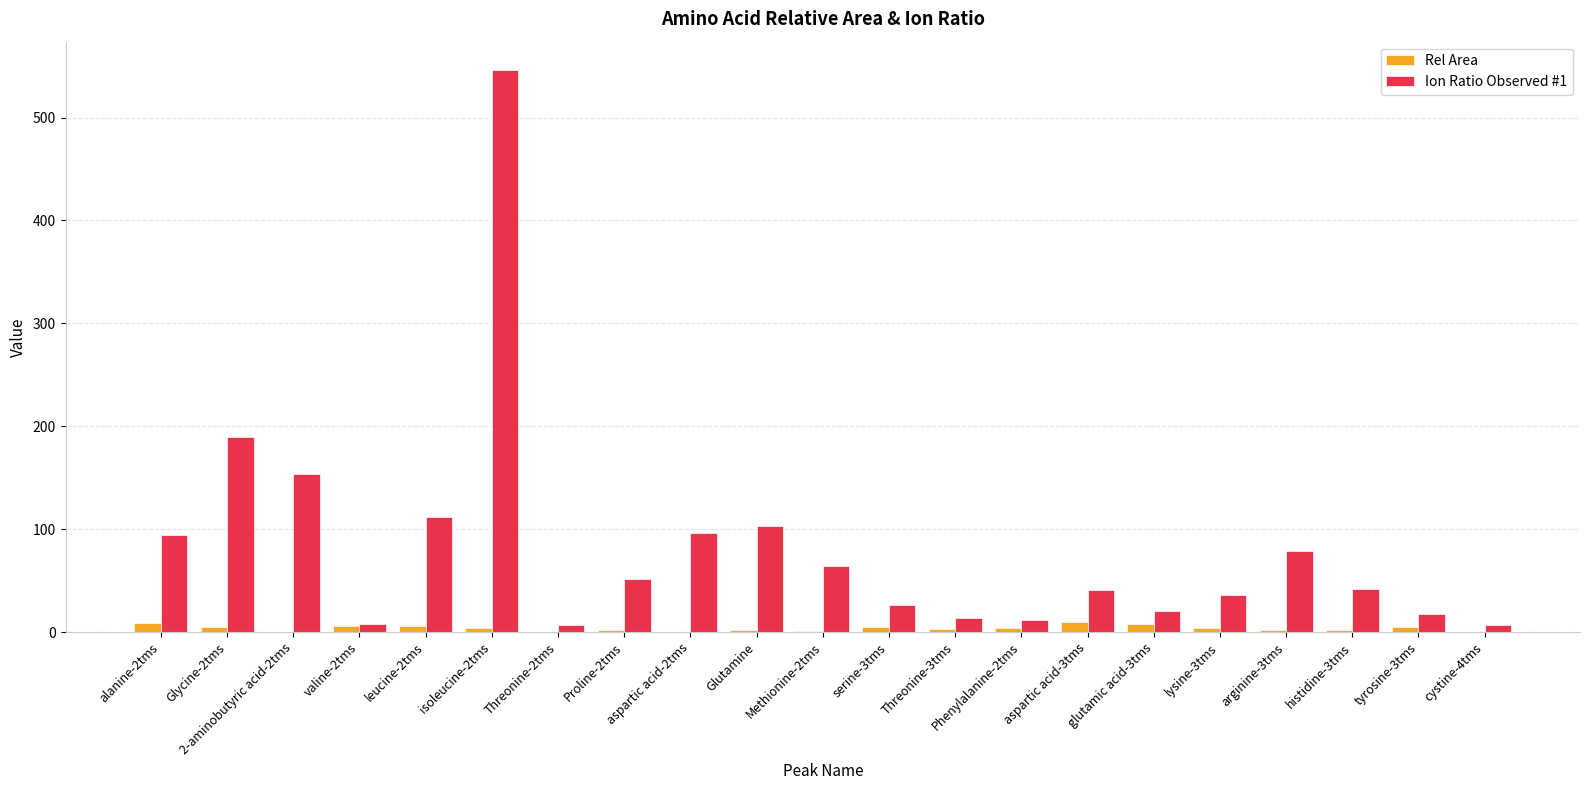

Which series has the largest range (max minus min)?

Ion Ratio Observed #1